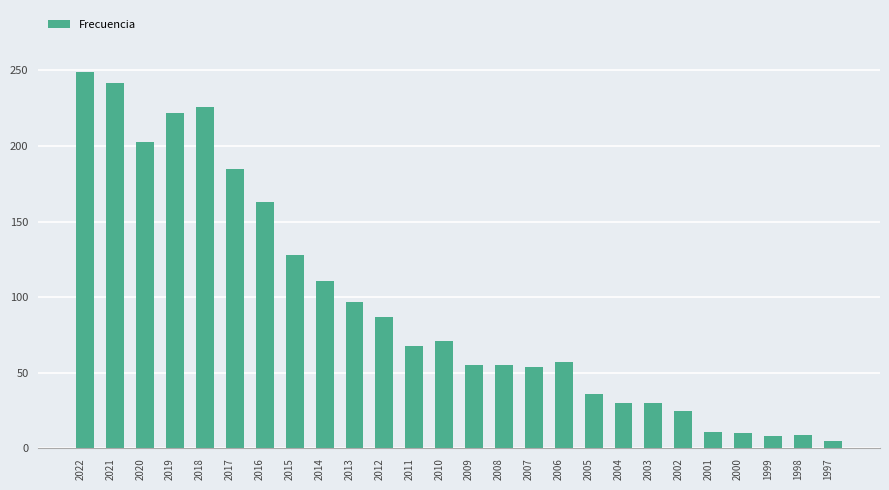

What is the greatest value displayed?

249